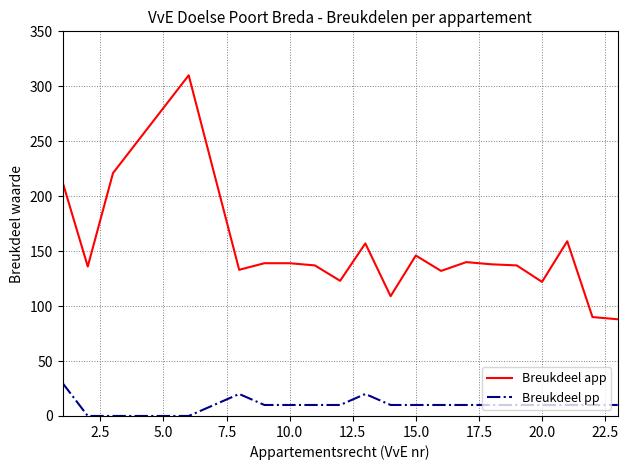

True or false: Breukdeel app has more than 1 points higher than both neighbors.

True